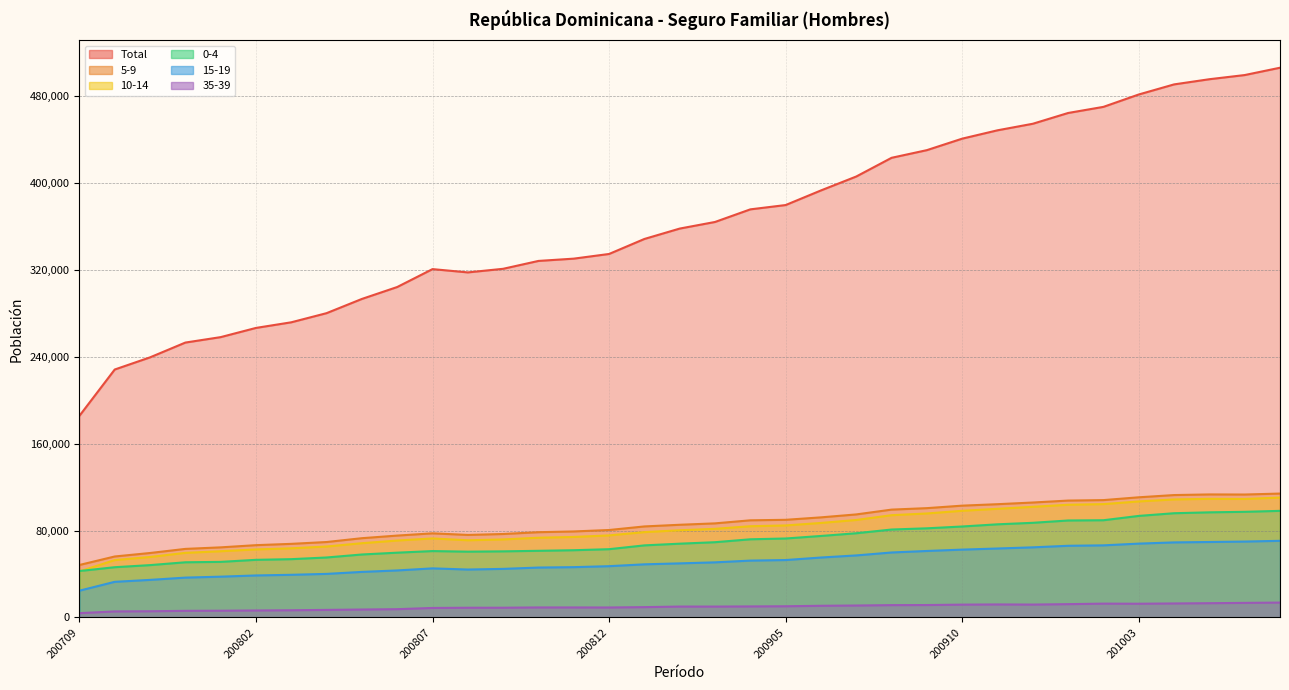

List the series in order of their peak value, highest first.

Total, 5-9, 10-14, 0-4, 15-19, 35-39